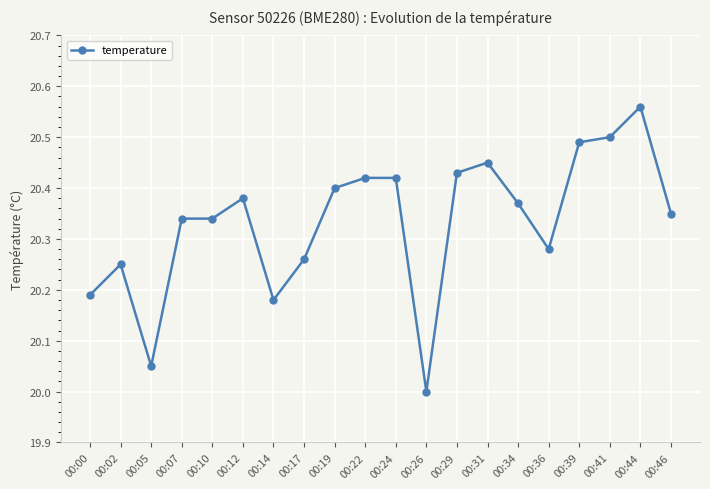

At which category does the chart reach its peak across all series?

00:44